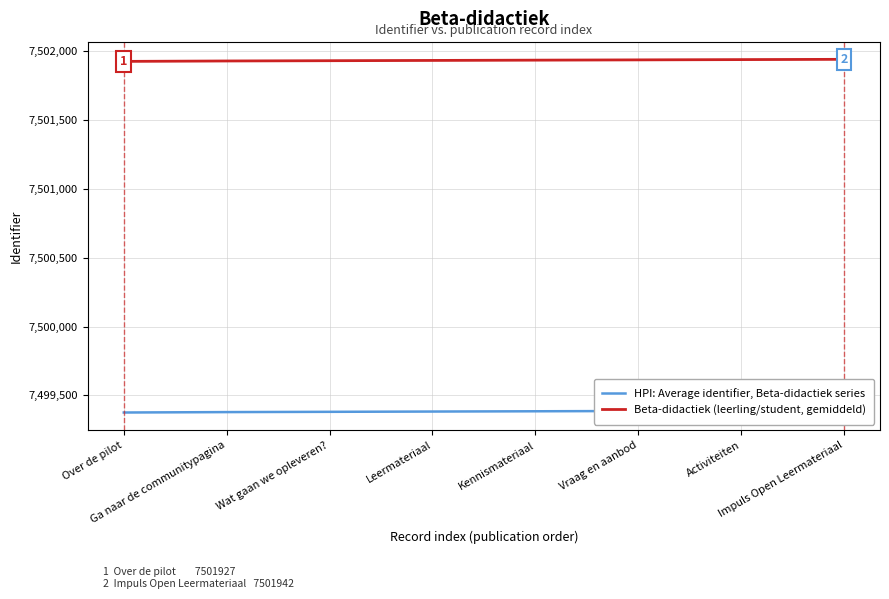

What is the sum of all HPI: Average identifier, Beta-didactiek series values?

59995071